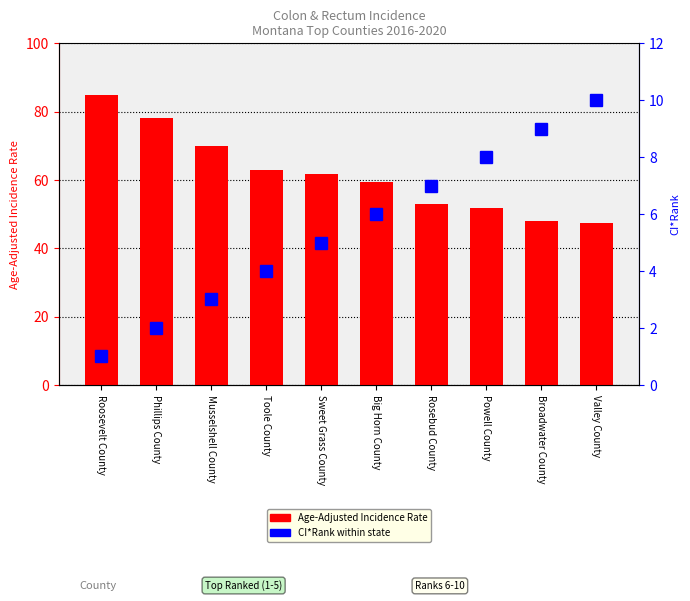

Is the value of CI*Rank at Toole County greater than the value of Age-Adjusted Rate at Toole County?

No